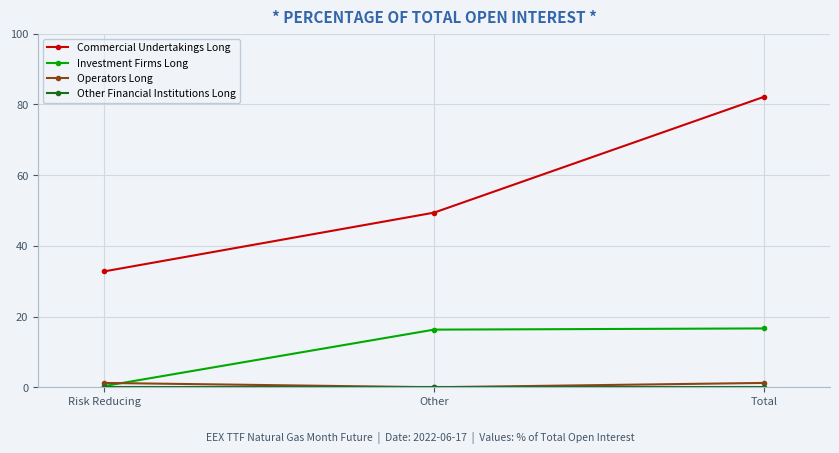

What is the sum of the Investment Firms Long values at Risk Reducing and Total?

17.0